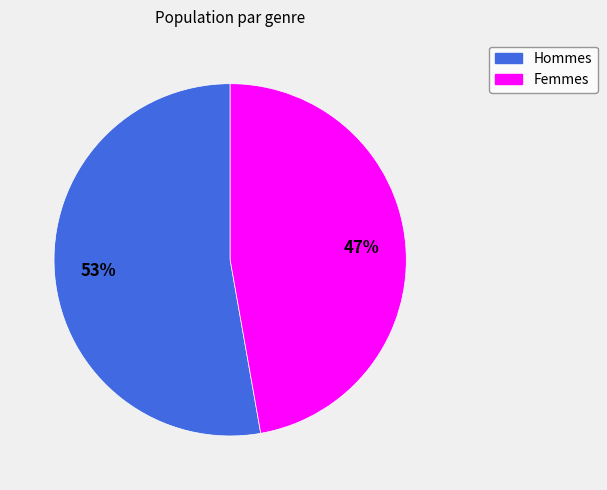

How many slices are in this pie chart?

2